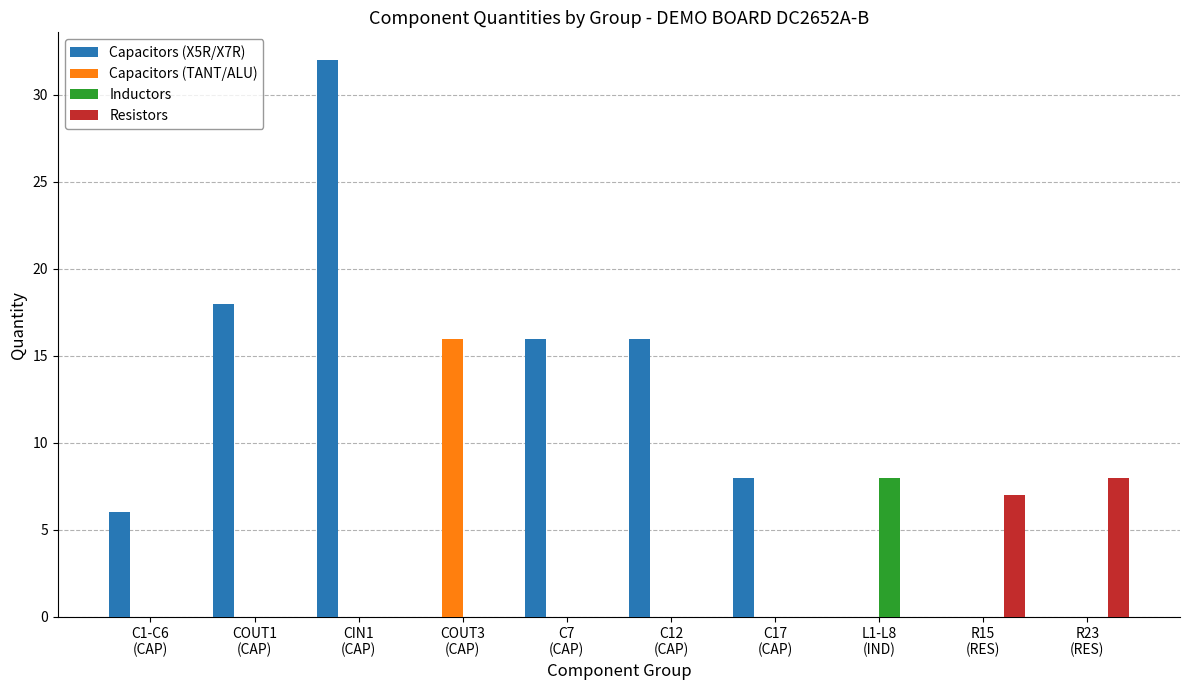

Which series has the largest total across all categories?

Capacitors (X5R/X7R)